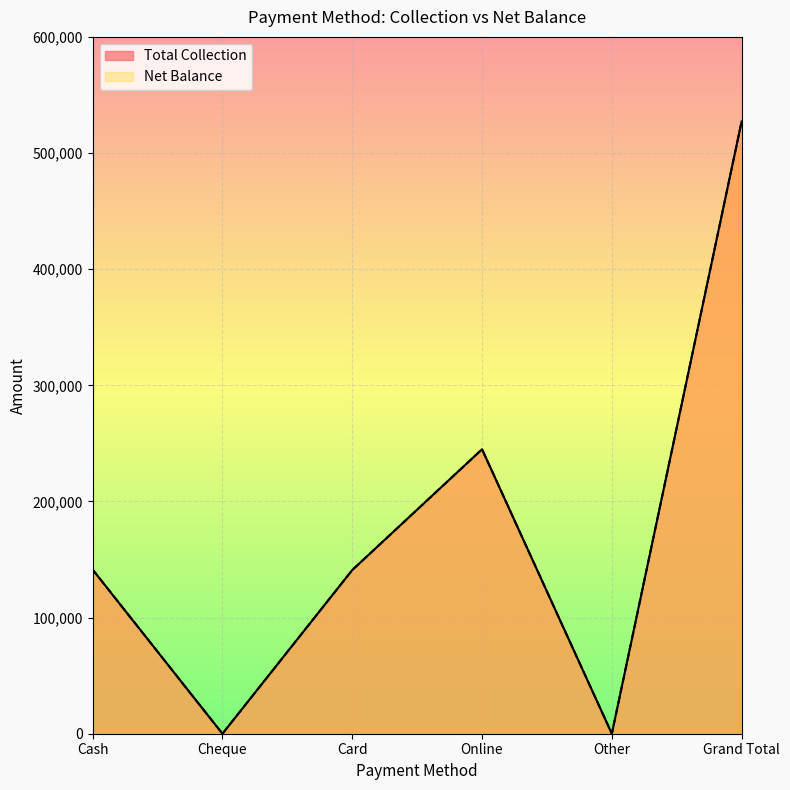

Reading right to left, list all the values displayed in this chart.

Total Collection: Grand Total=527142.8	Other=0.0	Online=244919.0	Card=140923.8	Cheque=0.0	Cash=141300.0
Net Balance: Grand Total=527142.8	Other=0.0	Online=244919.0	Card=140923.8	Cheque=0.0	Cash=141300.0